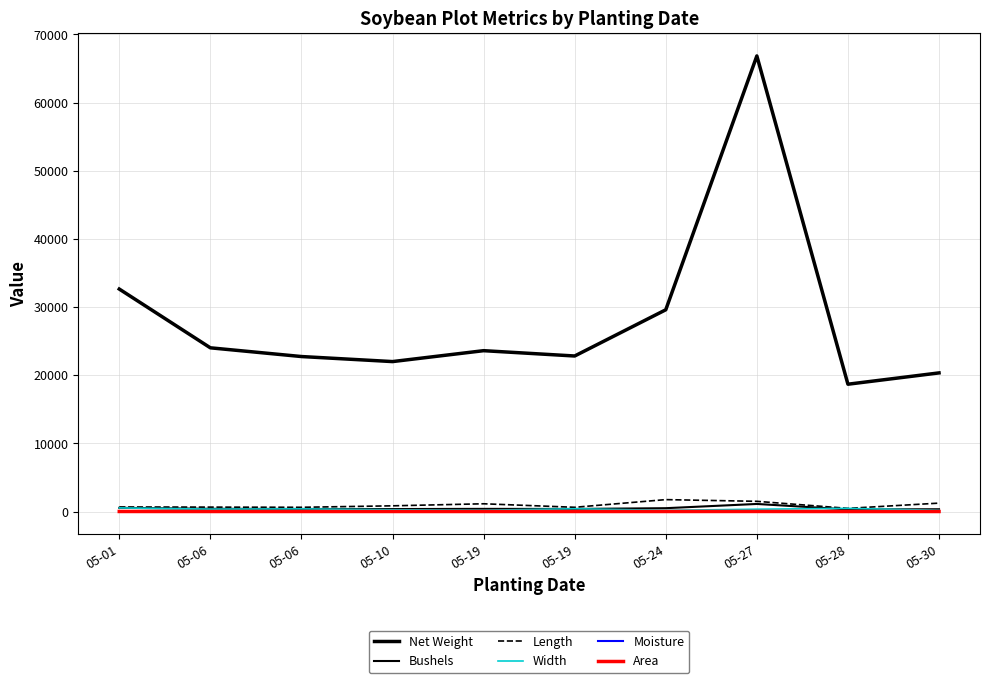

How many lines are shown in the chart?

6